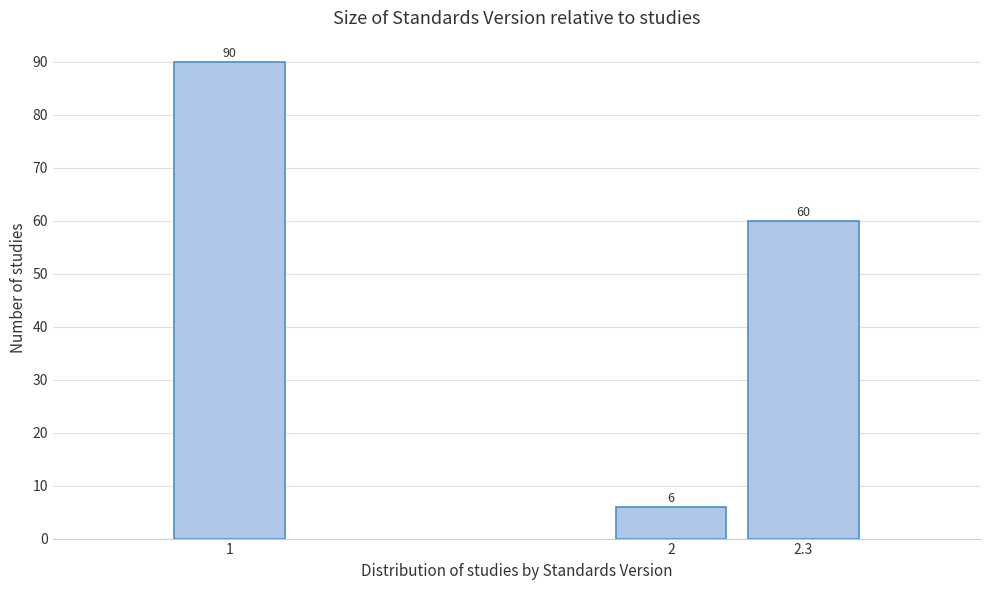

Reading left to right, list all the values displayed in this chart.

90	6	60